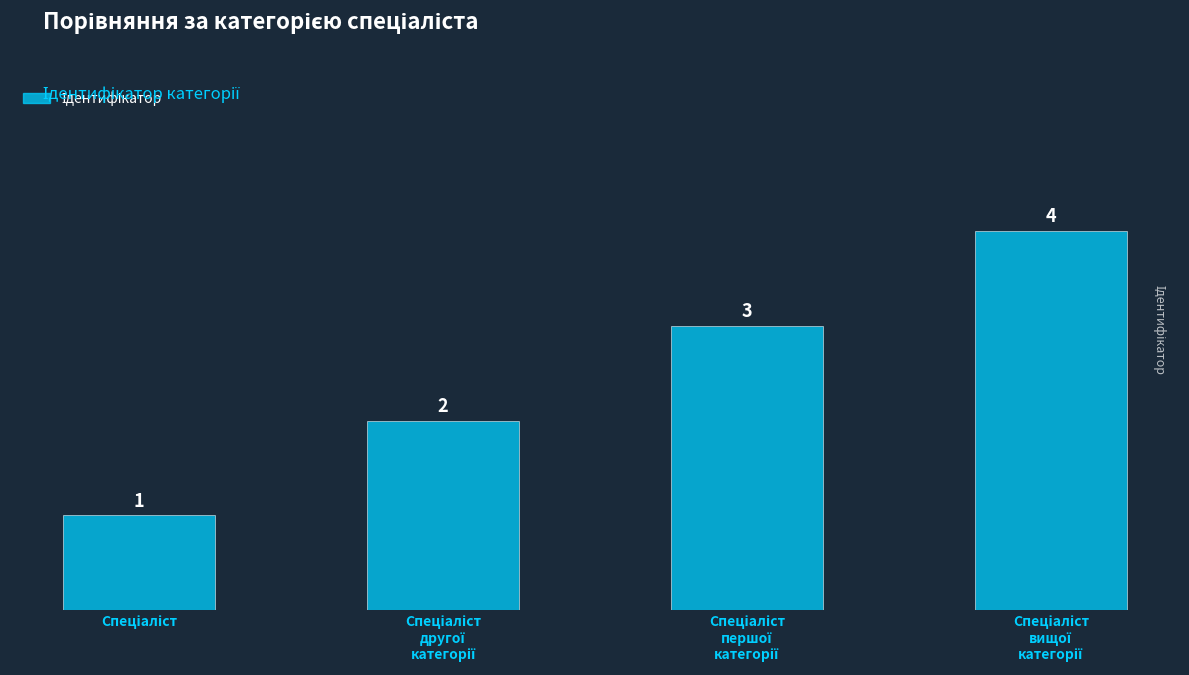

Count the values in the range 2 to 4.

3